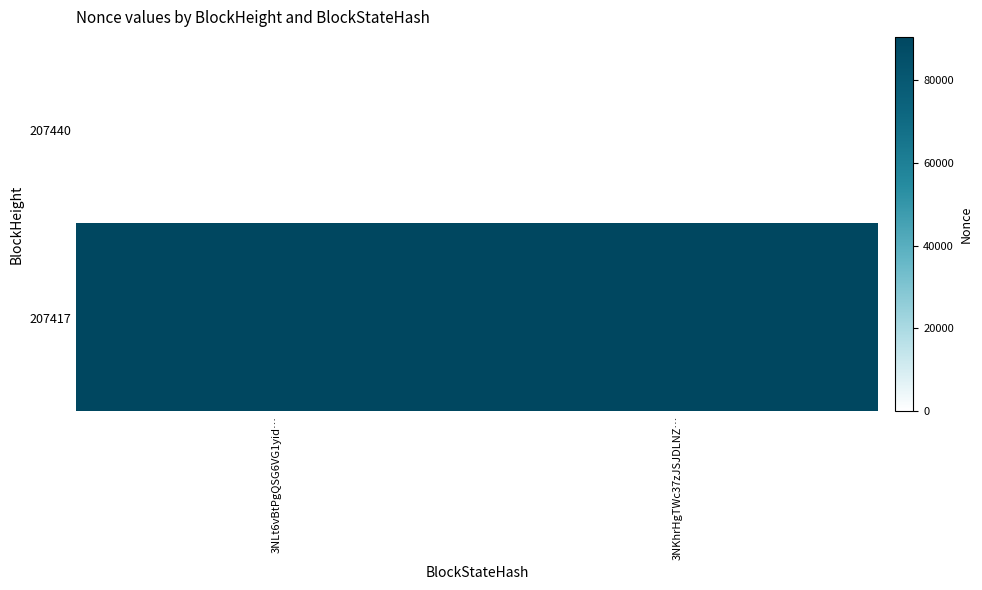

Reading right to left, what are all the values shown in this chart?

207440: 3NKhrHgTWc37zJSJDLNZ…=0	3NLt6vBtPgQSG6VG1yid…=0
207417: 3NKhrHgTWc37zJSJDLNZ…=90499	3NLt6vBtPgQSG6VG1yid…=90499